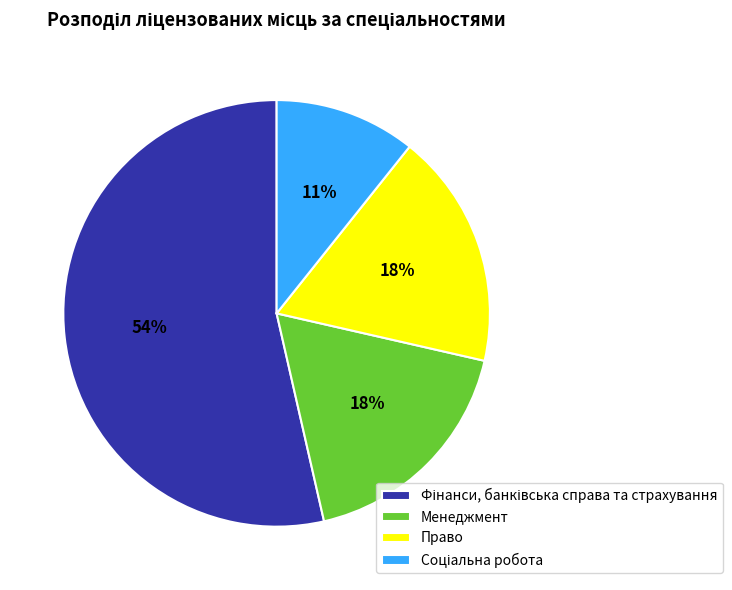

To the nearest percent, what is the difference between the largest and smallest slice percentages?

43%